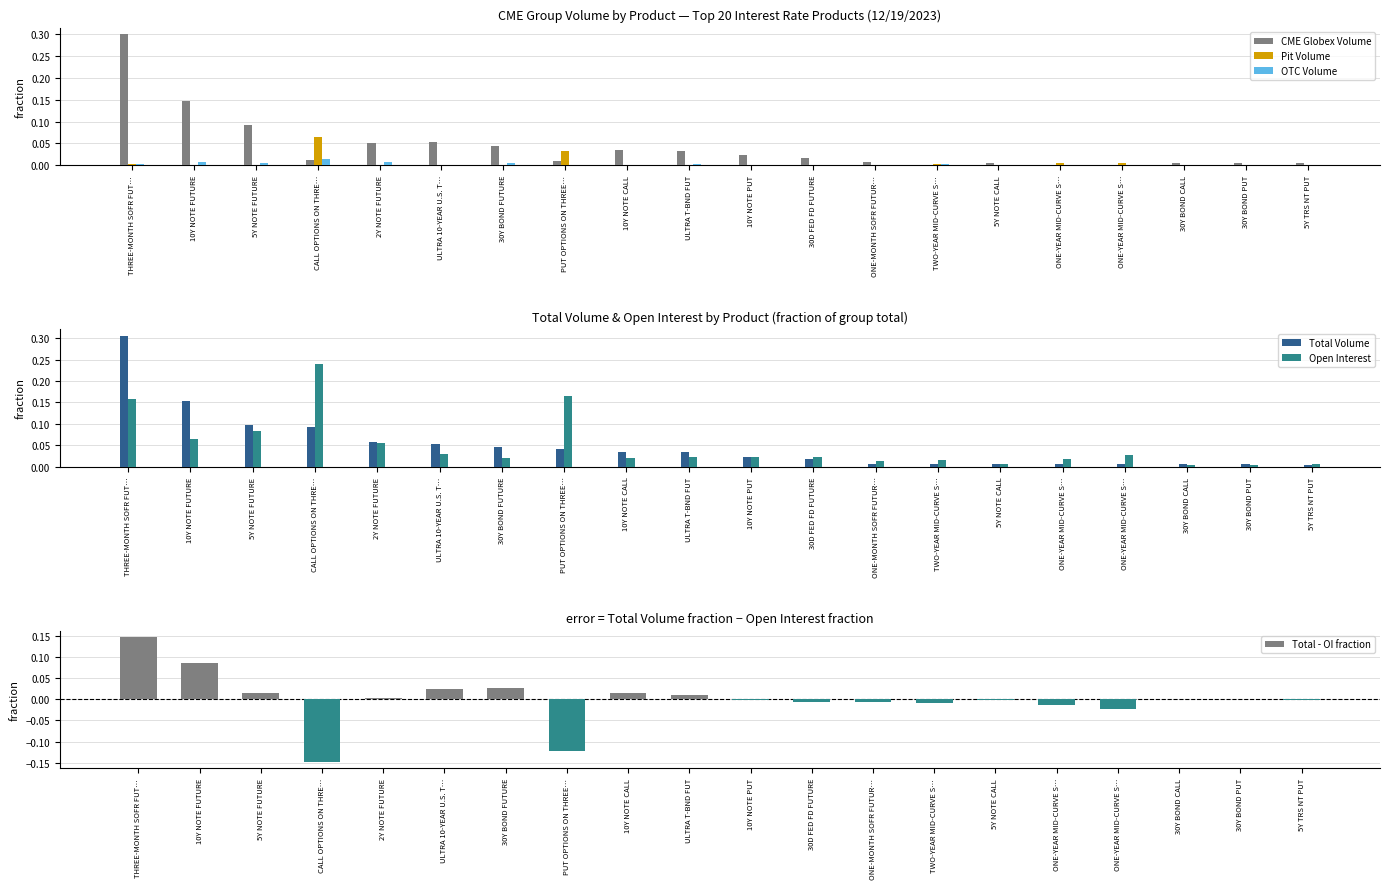

Reading left to right, transcribe all the data shown in this chart.

CME Globex Volume: THREE-MONTH SOFR FUT…=0.3	10Y NOTE FUTURE=0.1	5Y NOTE FUTURE=0.1	CALL OPTIONS ON THRE…=0.0	2Y NOTE FUTURE=0.1	ULTRA 10-YEAR U.S. T…=0.1	30Y BOND FUTURE=0.0	PUT OPTIONS ON THREE…=0.0	10Y NOTE CALL=0.0	ULTRA T-BND FUT=0.0	10Y NOTE PUT=0.0	30D FED FD FUTURE=0.0	ONE-MONTH SOFR FUTUR…=0.0	TWO-YEAR MID-CURVE S…=0.0	5Y NOTE CALL=0.0	ONE-YEAR MID-CURVE S…=0.0	ONE-YEAR MID-CURVE S…=0.0	30Y BOND CALL=0.0	30Y BOND PUT=0.0	5Y TRS NT PUT=0.0
Pit Volume: THREE-MONTH SOFR FUT…=0.0	10Y NOTE FUTURE=0.0	5Y NOTE FUTURE=0.0	CALL OPTIONS ON THRE…=0.1	2Y NOTE FUTURE=0.0	ULTRA 10-YEAR U.S. T…=0.0	30Y BOND FUTURE=0.0	PUT OPTIONS ON THREE…=0.0	10Y NOTE CALL=0.0	ULTRA T-BND FUT=0.0	10Y NOTE PUT=0.0	30D FED FD FUTURE=0.0	ONE-MONTH SOFR FUTUR…=0.0	TWO-YEAR MID-CURVE S…=0.0	5Y NOTE CALL=0.0	ONE-YEAR MID-CURVE S…=0.0	ONE-YEAR MID-CURVE S…=0.0	30Y BOND CALL=0.0	30Y BOND PUT=0.0	5Y TRS NT PUT=0.0
OTC Volume: THREE-MONTH SOFR FUT…=0.0	10Y NOTE FUTURE=0.0	5Y NOTE FUTURE=0.0	CALL OPTIONS ON THRE…=0.0	2Y NOTE FUTURE=0.0	ULTRA 10-YEAR U.S. T…=0.0	30Y BOND FUTURE=0.0	PUT OPTIONS ON THREE…=0.0	10Y NOTE CALL=0.0	ULTRA T-BND FUT=0.0	10Y NOTE PUT=0.0	30D FED FD FUTURE=0.0	ONE-MONTH SOFR FUTUR…=0.0	TWO-YEAR MID-CURVE S…=0.0	5Y NOTE CALL=0.0	ONE-YEAR MID-CURVE S…=0.0	ONE-YEAR MID-CURVE S…=0.0	30Y BOND CALL=0.0	30Y BOND PUT=0.0	5Y TRS NT PUT=0.0
Total Volume: THREE-MONTH SOFR FUT…=0.3	10Y NOTE FUTURE=0.2	5Y NOTE FUTURE=0.1	CALL OPTIONS ON THRE…=0.1	2Y NOTE FUTURE=0.1	ULTRA 10-YEAR U.S. T…=0.1	30Y BOND FUTURE=0.0	PUT OPTIONS ON THREE…=0.0	10Y NOTE CALL=0.0	ULTRA T-BND FUT=0.0	10Y NOTE PUT=0.0	30D FED FD FUTURE=0.0	ONE-MONTH SOFR FUTUR…=0.0	TWO-YEAR MID-CURVE S…=0.0	5Y NOTE CALL=0.0	ONE-YEAR MID-CURVE S…=0.0	ONE-YEAR MID-CURVE S…=0.0	30Y BOND CALL=0.0	30Y BOND PUT=0.0	5Y TRS NT PUT=0.0
Open Interest: THREE-MONTH SOFR FUT…=0.2	10Y NOTE FUTURE=0.1	5Y NOTE FUTURE=0.1	CALL OPTIONS ON THRE…=0.2	2Y NOTE FUTURE=0.1	ULTRA 10-YEAR U.S. T…=0.0	30Y BOND FUTURE=0.0	PUT OPTIONS ON THREE…=0.2	10Y NOTE CALL=0.0	ULTRA T-BND FUT=0.0	10Y NOTE PUT=0.0	30D FED FD FUTURE=0.0	ONE-MONTH SOFR FUTUR…=0.0	TWO-YEAR MID-CURVE S…=0.0	5Y NOTE CALL=0.0	ONE-YEAR MID-CURVE S…=0.0	ONE-YEAR MID-CURVE S…=0.0	30Y BOND CALL=0.0	30Y BOND PUT=0.0	5Y TRS NT PUT=0.0